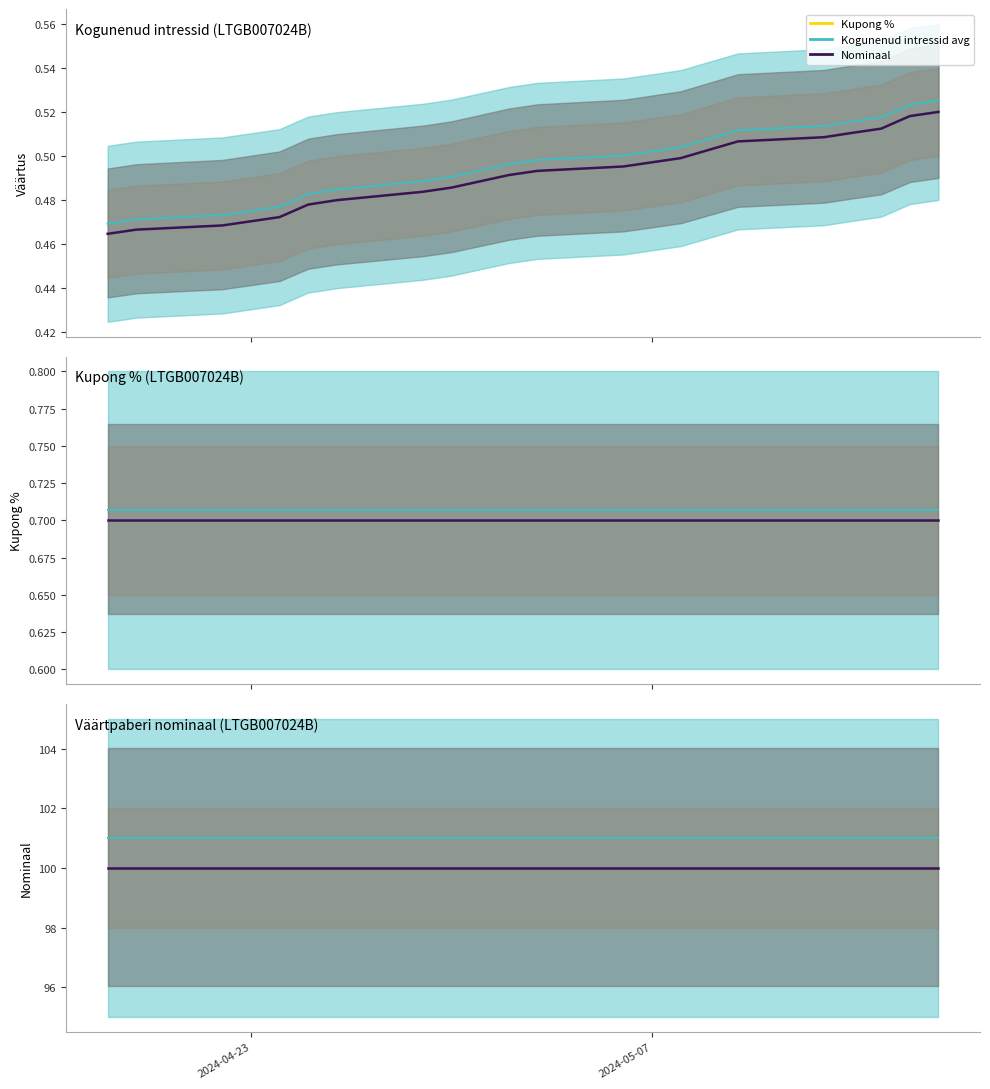

True or false: Kupong % and Kogunenud intressid cross at least once.

False